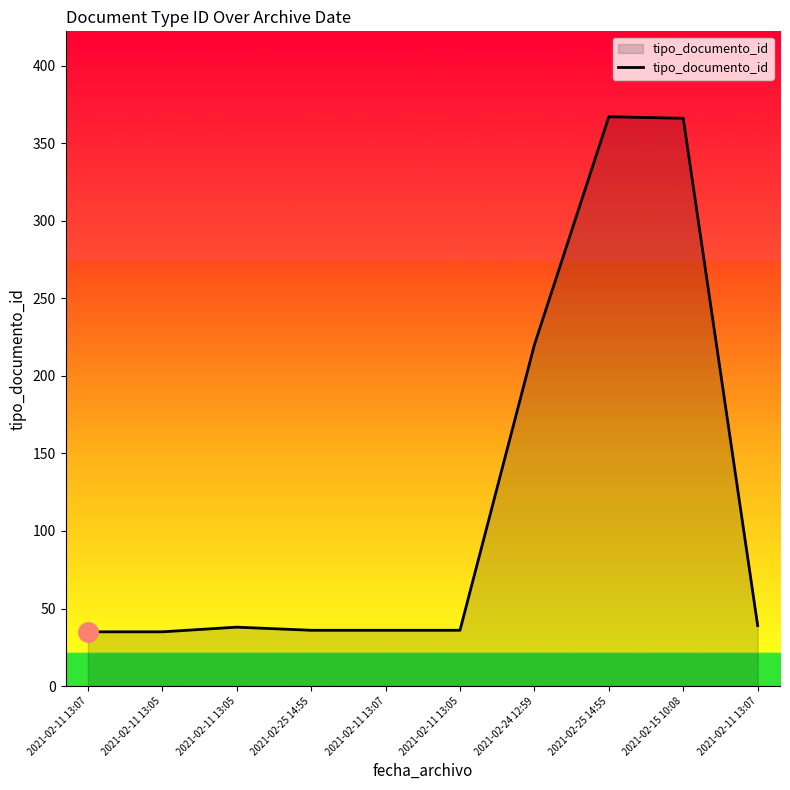

Which label corresponds to the smallest value in the chart?

2021-02-11 13:07